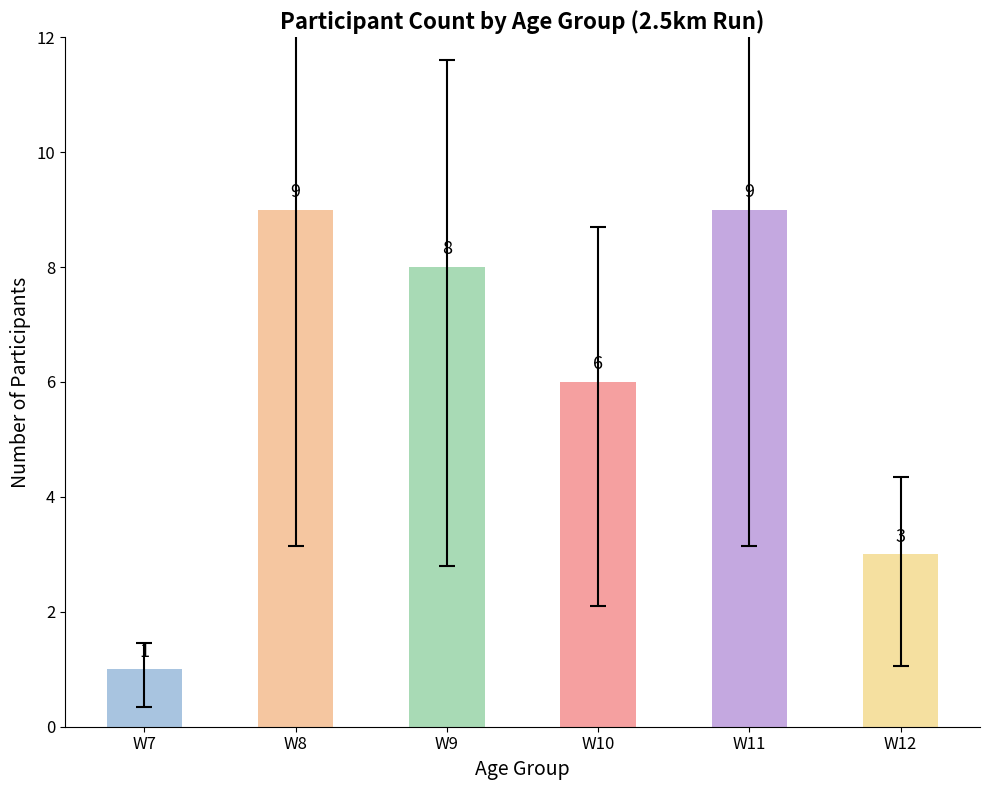

The value at W10 is 6. True or false?

True